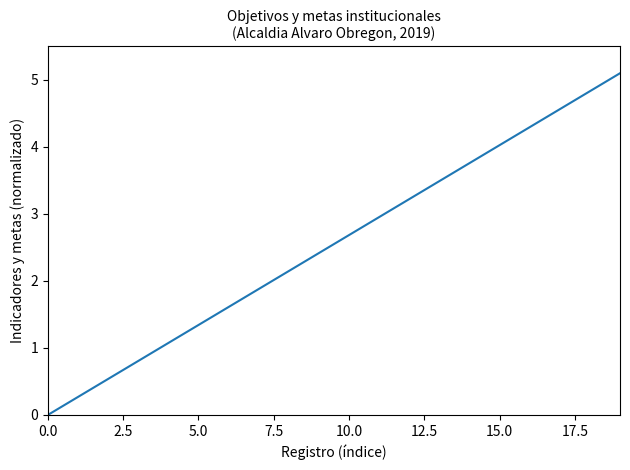

What is the greatest value displayed?

5.1